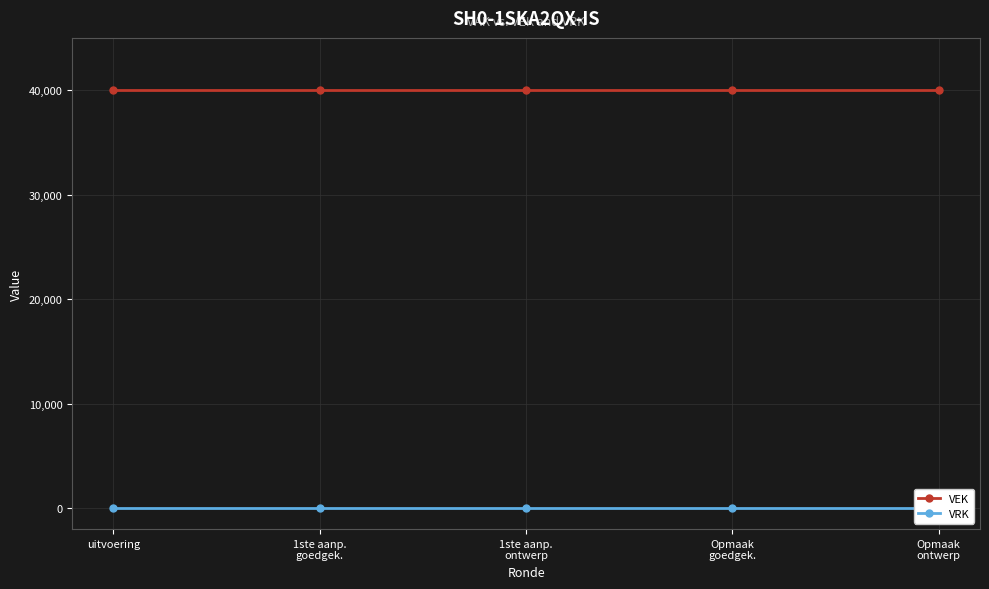

What is the label of the 2nd point from the right?

Opmaak
goedgek.